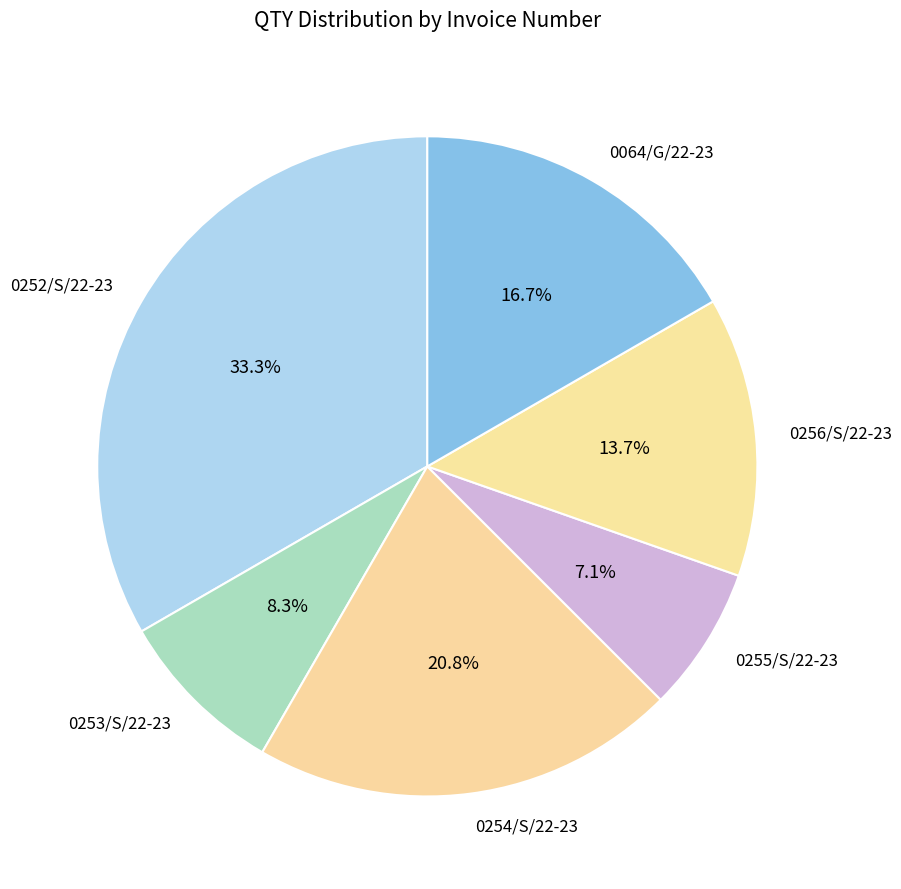

The 0254/S/22-23 slice represents 21% of the pie. True or false?

True